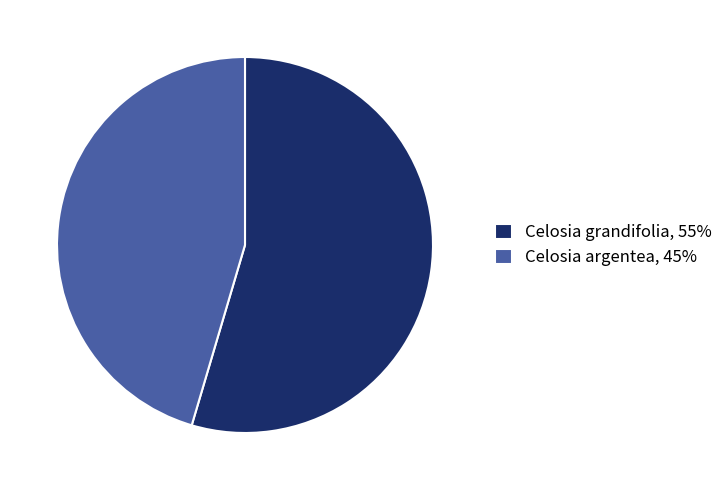

Rank the categories by value from highest to lowest.

Celosia grandifolia, Celosia argentea